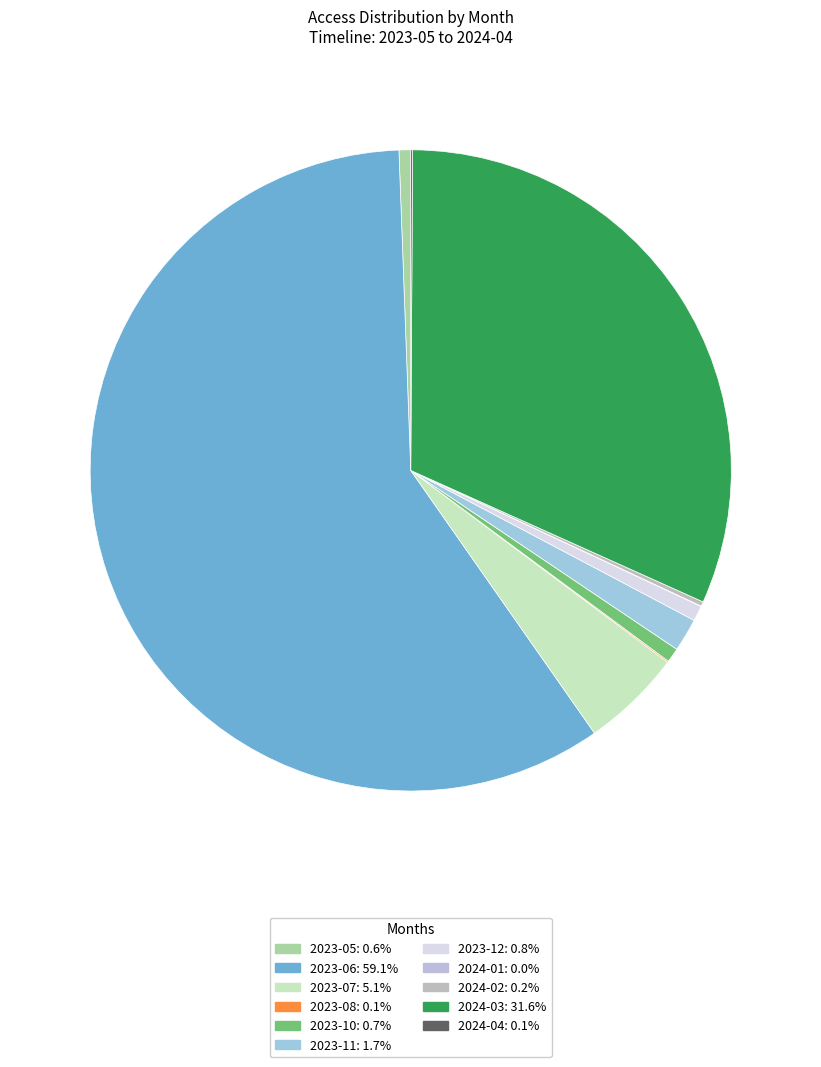

Is it true that 2023-06 is 59% of the pie?

True